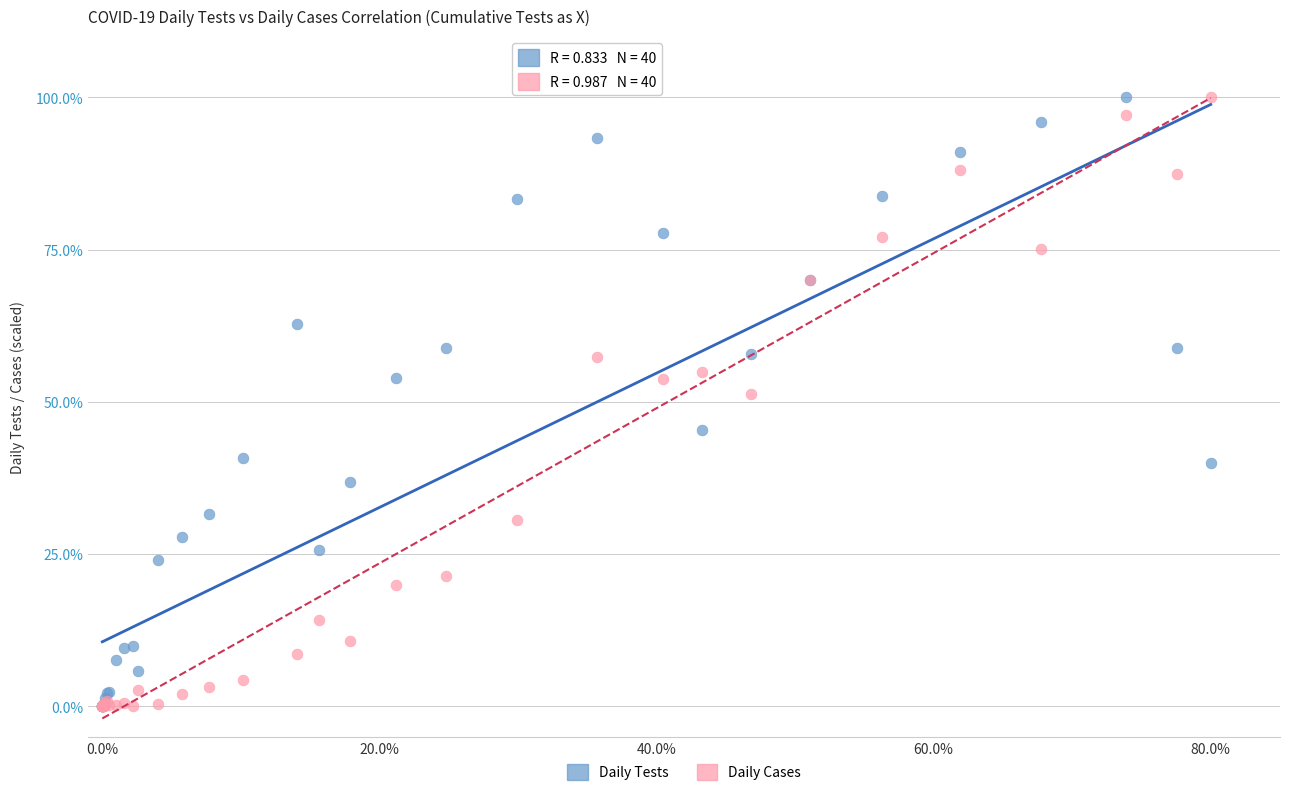

What are all the series names shown in the legend?

Daily Tests, Daily Cases